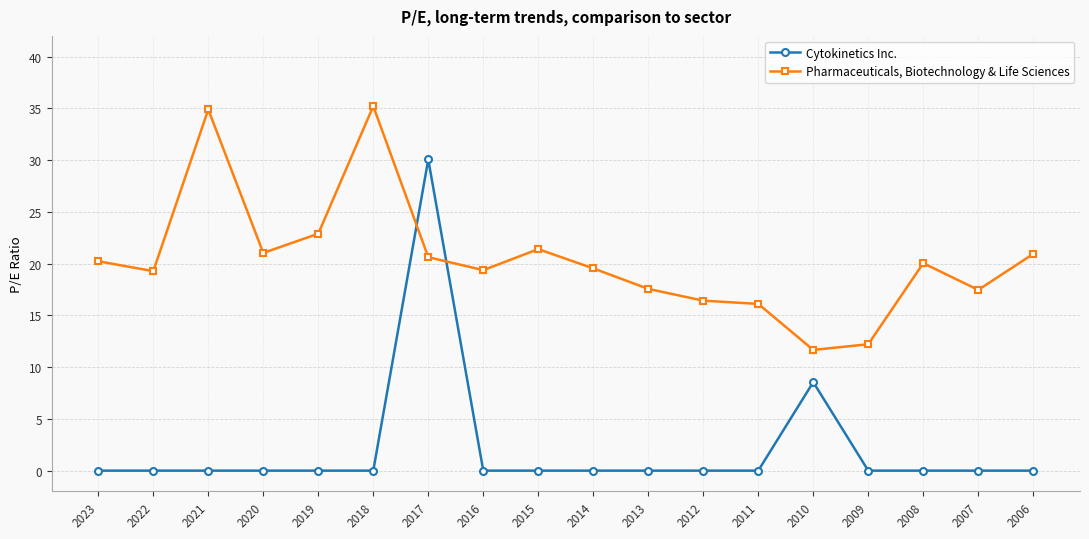

The value of Pharmaceuticals, Biotechnology & Life Sciences at 2018 is 13.6. True or false?

False